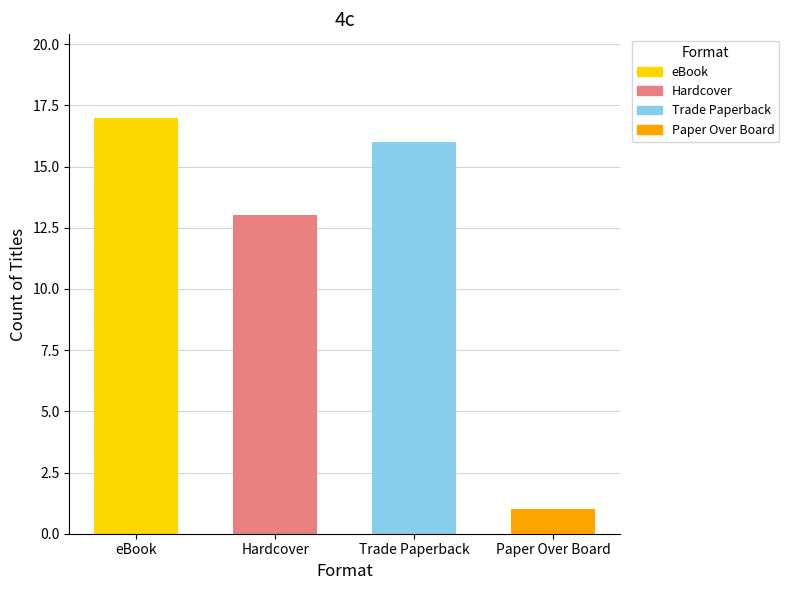

How many bars are there in total?

4